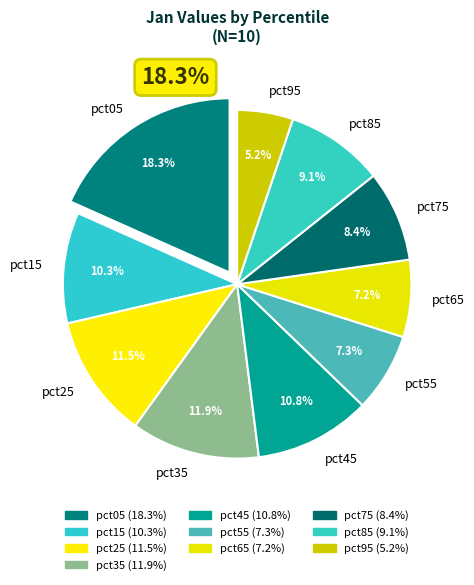

True or false: pct85 accounts for 9% of the total.

True